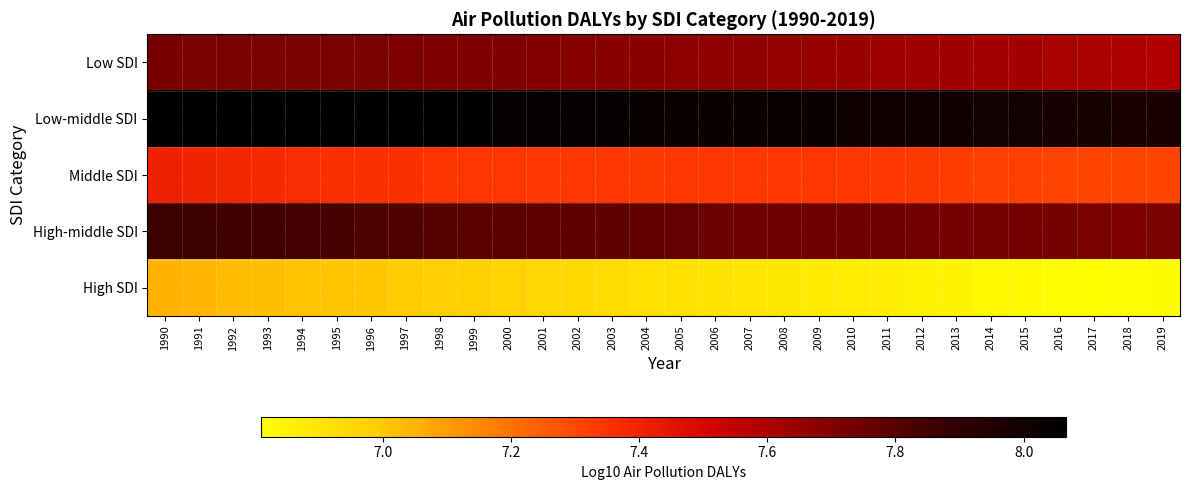

Reading right to left, transcribe all the data shown in this chart.

Low SDI: 2019=7.6	2018=7.6	2017=7.6	2016=7.6	2015=7.6	2014=7.6	2013=7.6	2012=7.6	2011=7.6	2010=7.6	2009=7.6	2008=7.7	2007=7.7	2006=7.7	2005=7.7	2004=7.7	2003=7.7	2002=7.7	2001=7.7	2000=7.7	1999=7.7	1998=7.7	1997=7.7	1996=7.7	1995=7.7	1994=7.7	1993=7.7	1992=7.7	1991=7.7	1990=7.7
Low-middle SDI: 2019=8.0	2018=8.0	2017=8.0	2016=8.0	2015=8.0	2014=8.0	2013=8.0	2012=8.0	2011=8.0	2010=8.0	2009=8.0	2008=8.0	2007=8.0	2006=8.0	2005=8.0	2004=8.0	2003=8.0	2002=8.0	2001=8.0	2000=8.0	1999=8.1	1998=8.1	1997=8.1	1996=8.1	1995=8.1	1994=8.1	1993=8.1	1992=8.1	1991=8.1	1990=8.1
Middle SDI: 2019=7.3	2018=7.3	2017=7.3	2016=7.3	2015=7.3	2014=7.3	2013=7.3	2012=7.3	2011=7.3	2010=7.3	2009=7.3	2008=7.3	2007=7.3	2006=7.3	2005=7.3	2004=7.3	2003=7.3	2002=7.3	2001=7.3	2000=7.3	1999=7.3	1998=7.3	1997=7.4	1996=7.4	1995=7.4	1994=7.4	1993=7.4	1992=7.4	1991=7.4	1990=7.4
High-middle SDI: 2019=7.7	2018=7.7	2017=7.7	2016=7.7	2015=7.7	2014=7.7	2013=7.7	2012=7.7	2011=7.7	2010=7.7	2009=7.7	2008=7.7	2007=7.7	2006=7.8	2005=7.8	2004=7.8	2003=7.8	2002=7.8	2001=7.8	2000=7.8	1999=7.8	1998=7.8	1997=7.8	1996=7.8	1995=7.8	1994=7.8	1993=7.9	1992=7.9	1991=7.9	1990=7.9
High SDI: 2019=6.8	2018=6.8	2017=6.8	2016=6.8	2015=6.8	2014=6.8	2013=6.9	2012=6.9	2011=6.9	2010=6.9	2009=6.9	2008=6.9	2007=6.9	2006=6.9	2005=6.9	2004=6.9	2003=6.9	2002=6.9	2001=7.0	2000=7.0	1999=7.0	1998=7.0	1997=7.0	1996=7.0	1995=7.0	1994=7.0	1993=7.0	1992=7.0	1991=7.0	1990=7.0